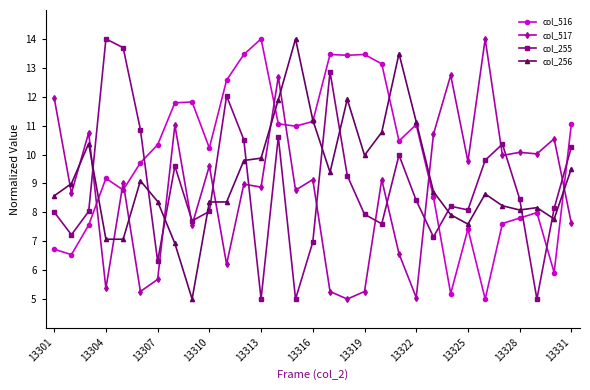

What is the value of the col_255 point at the 24th from the left?

8.2